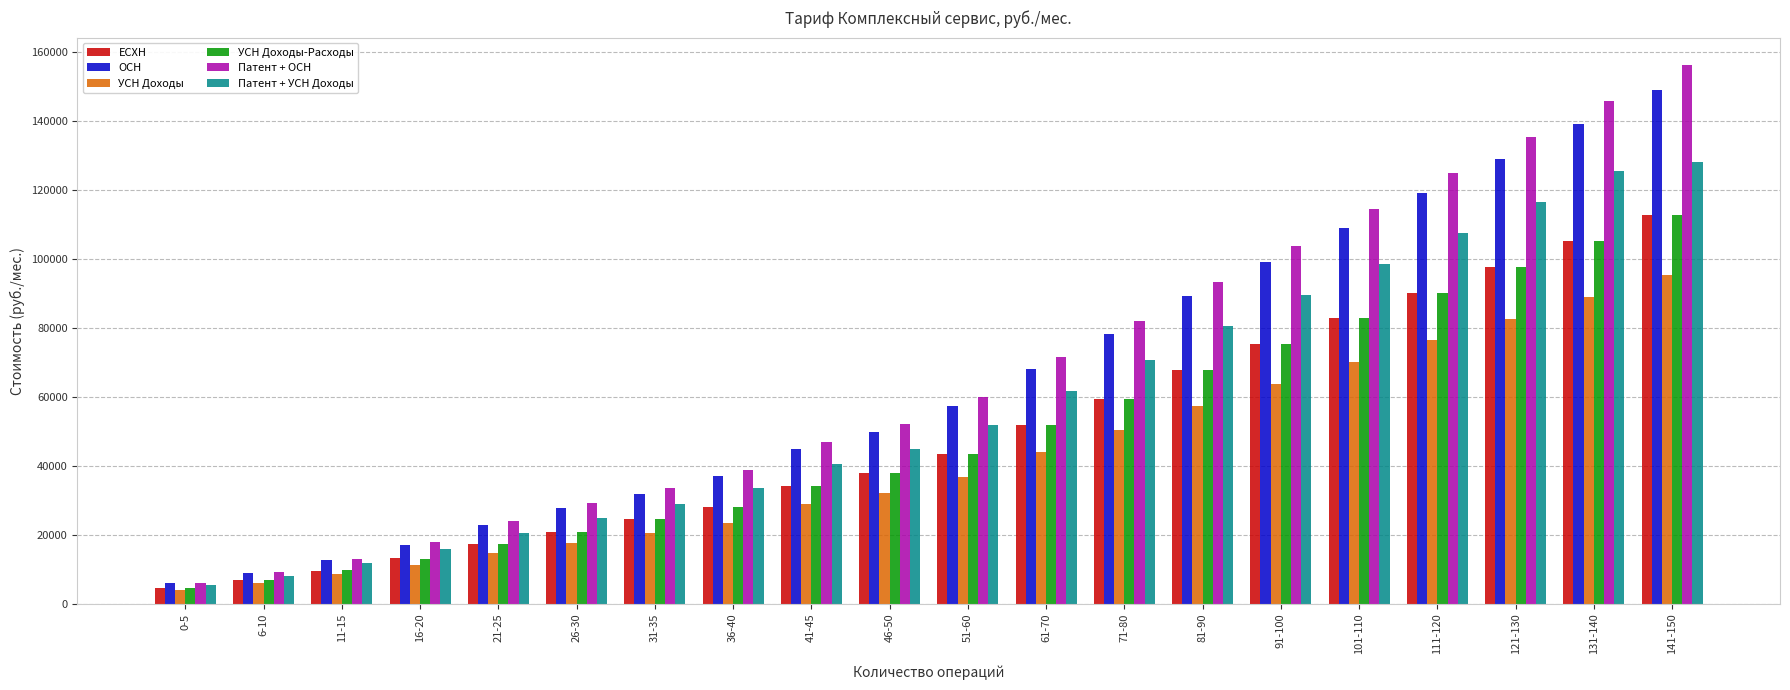

At which label is УСН Доходы closest to 49720?

71-80